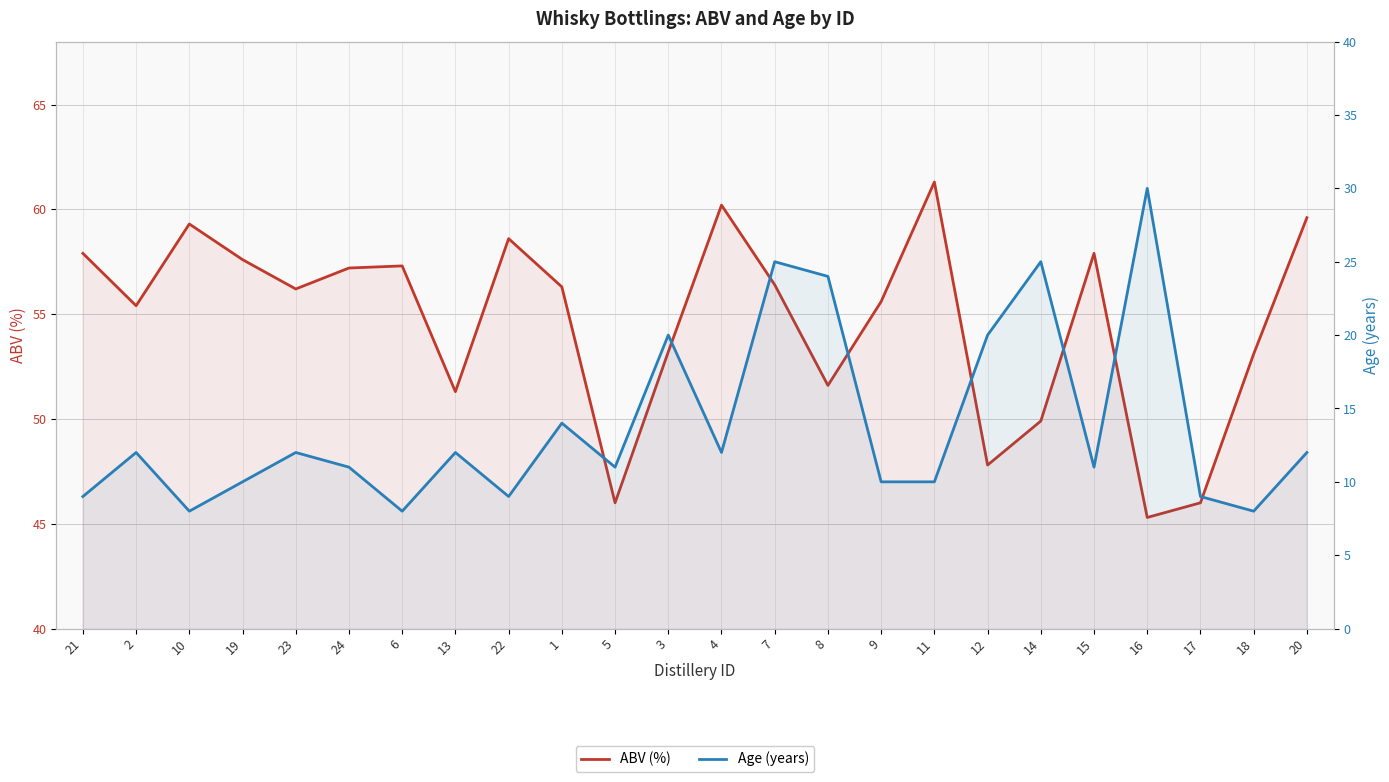

True or false: ABV (%) and Age (years) intersect in this chart.

False